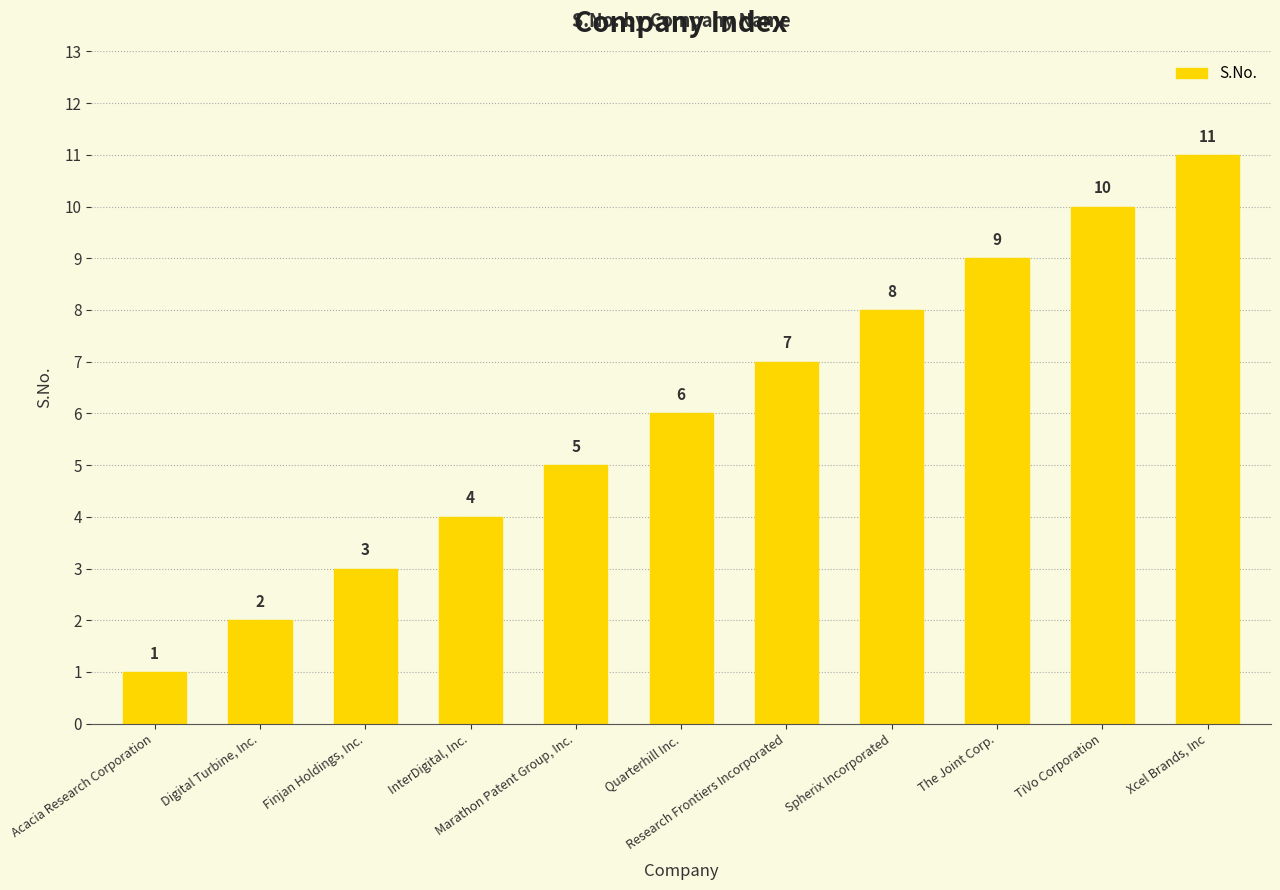

What is the value of the 4th bar from the left?

4